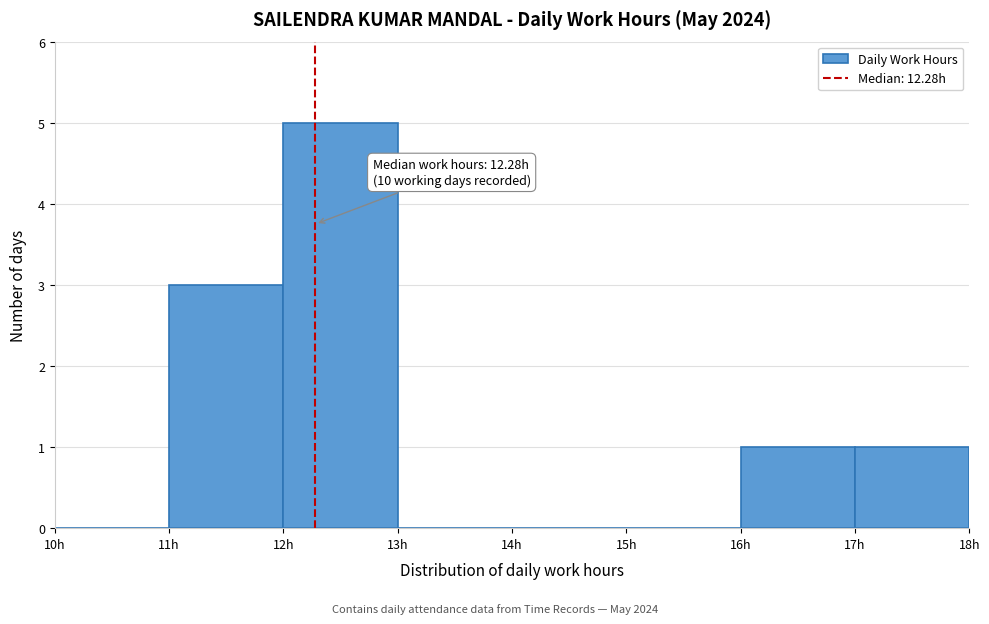

Over which range of the x-axis is the bar tallest?

12 to 13